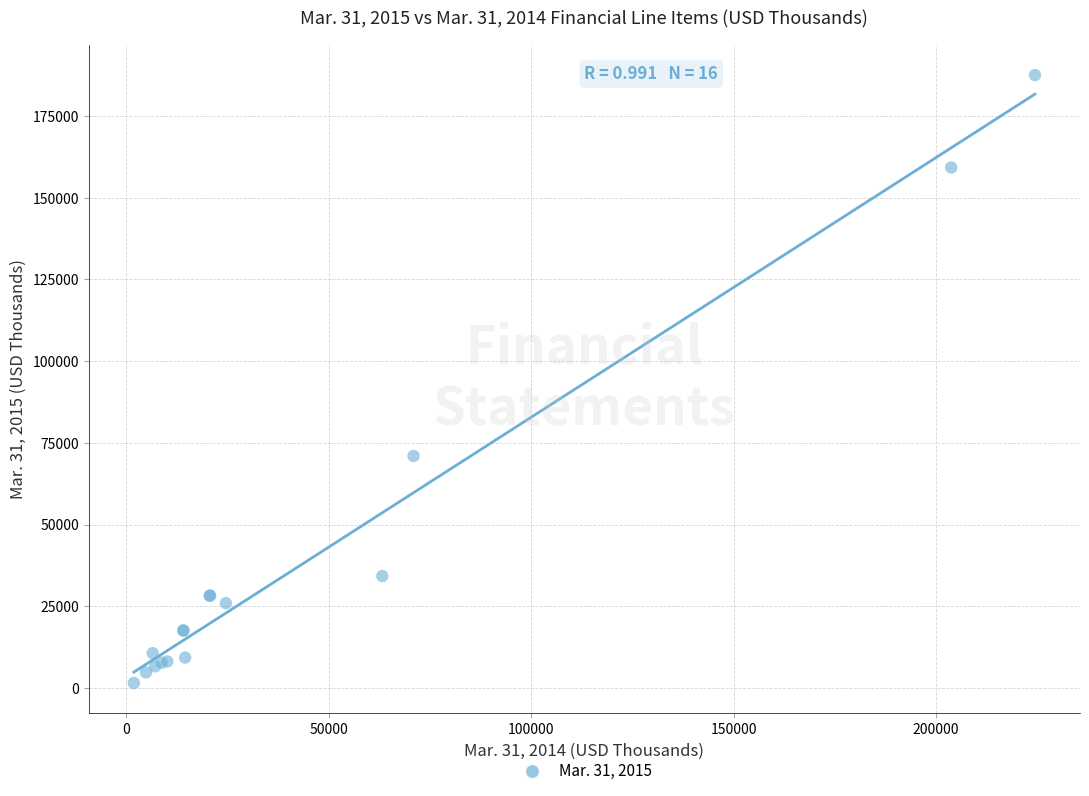

What Y value in the scatter plot is closest to 94533?

70996